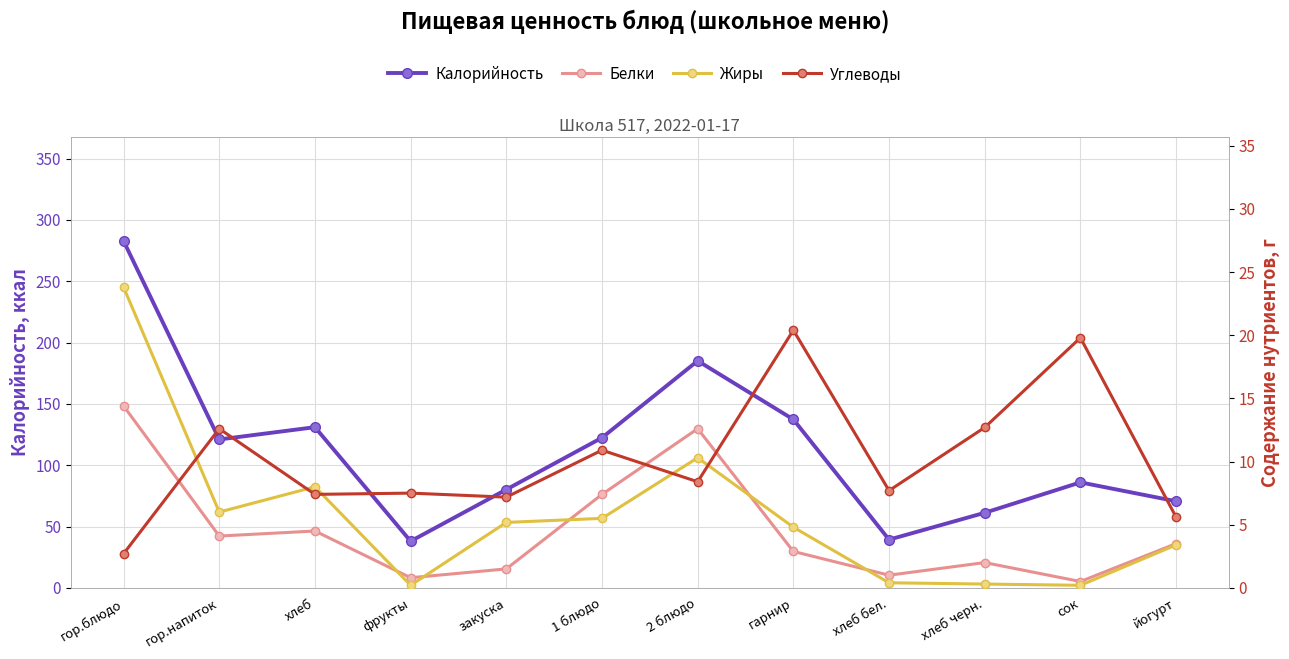

What is the highest value of the Калорийность series?

282.8